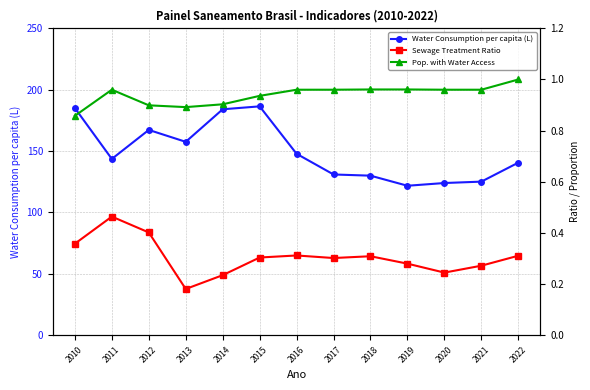

How many lines are shown in the chart?

3